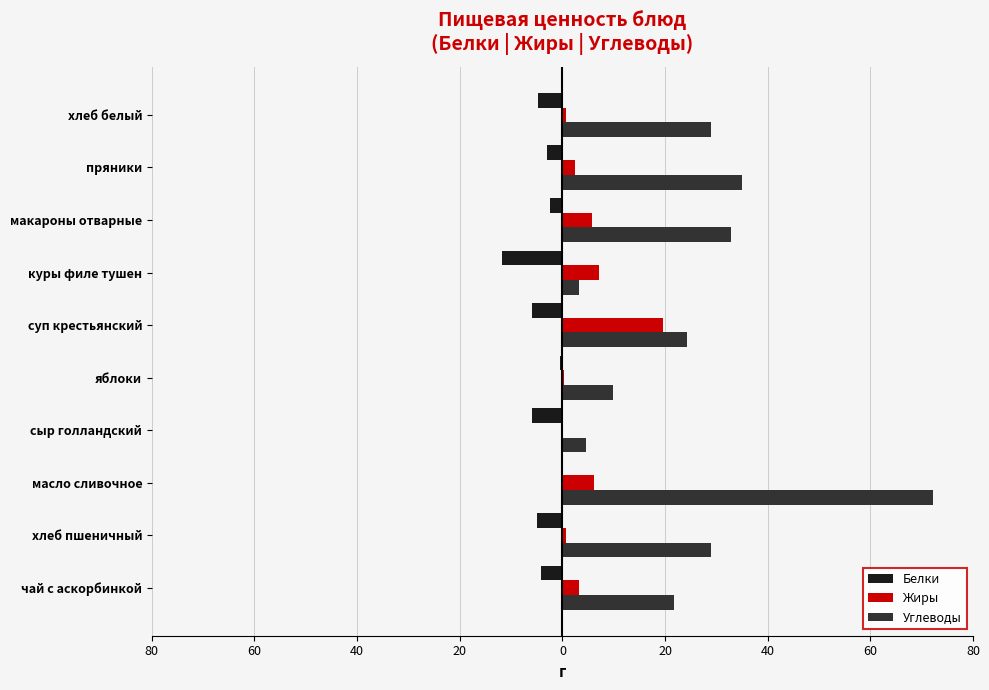

What are all the series names shown in the legend?

Белки, Жиры, Углеводы